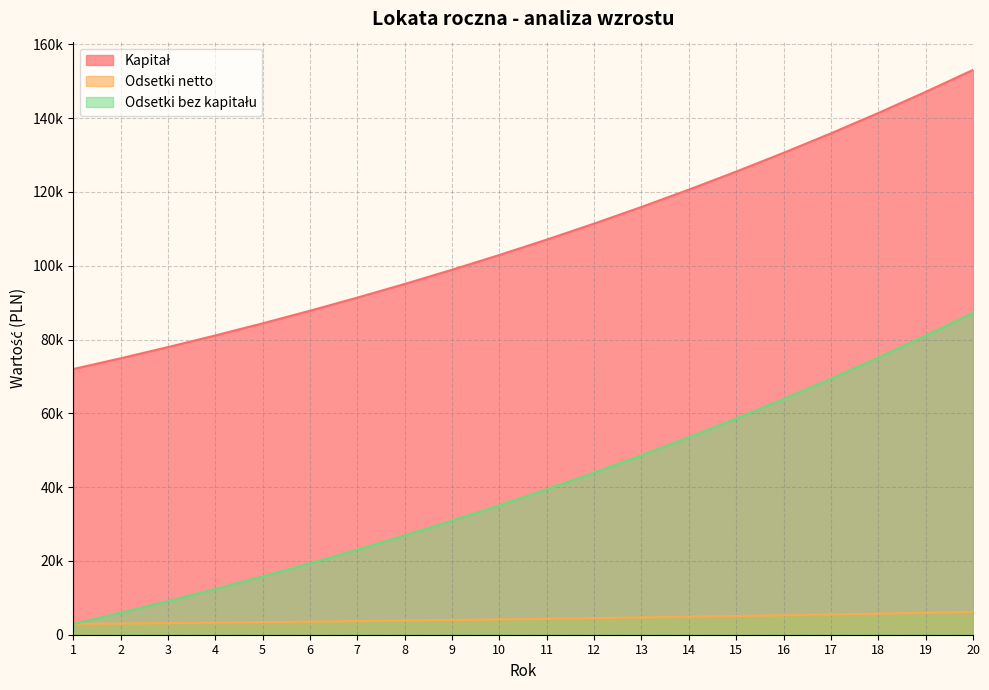

What is the value of the Kapitał point at the 3rd from the left?

77950.1